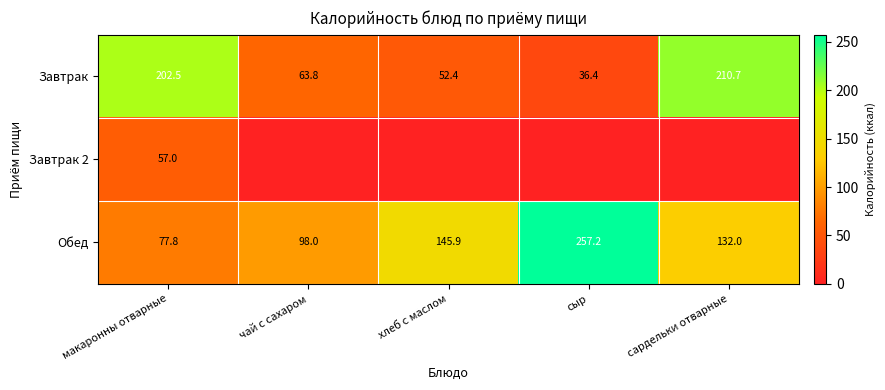

Is it true that Обед equals 145.9 at хлеб с маслом?

True